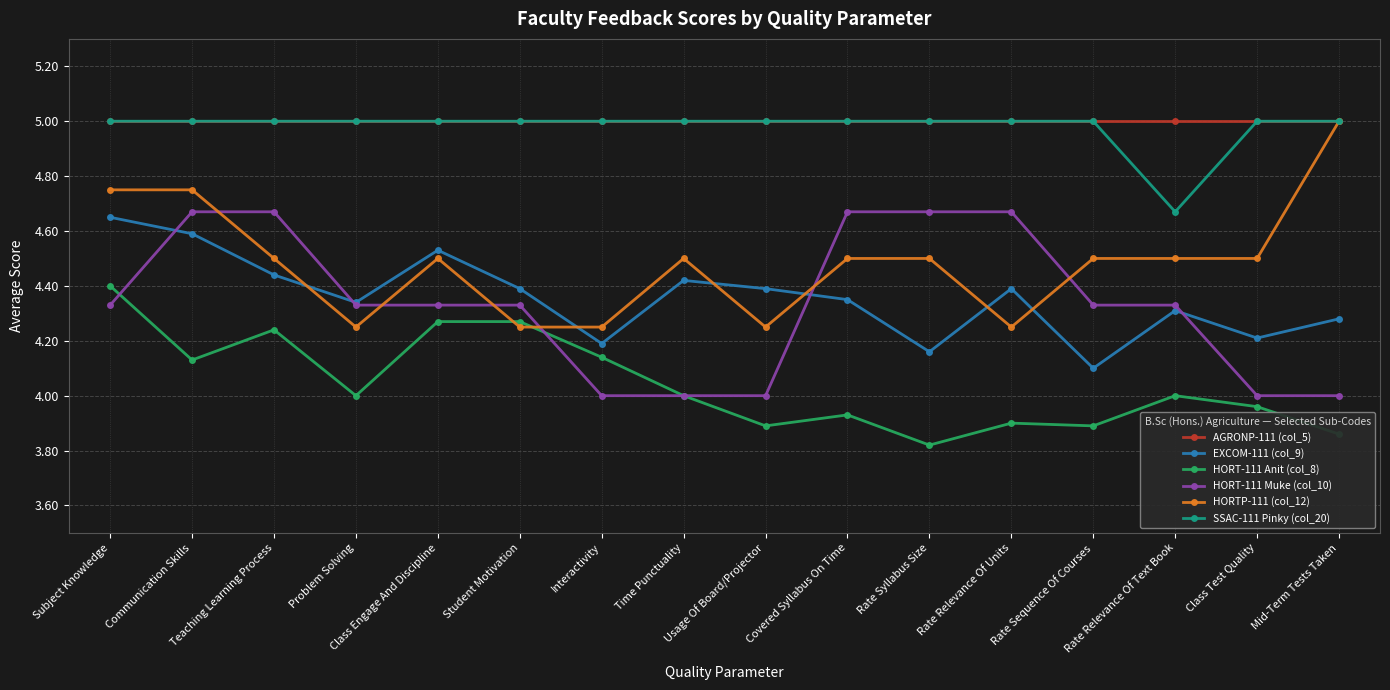

Does the chart have visible grid lines?

Yes